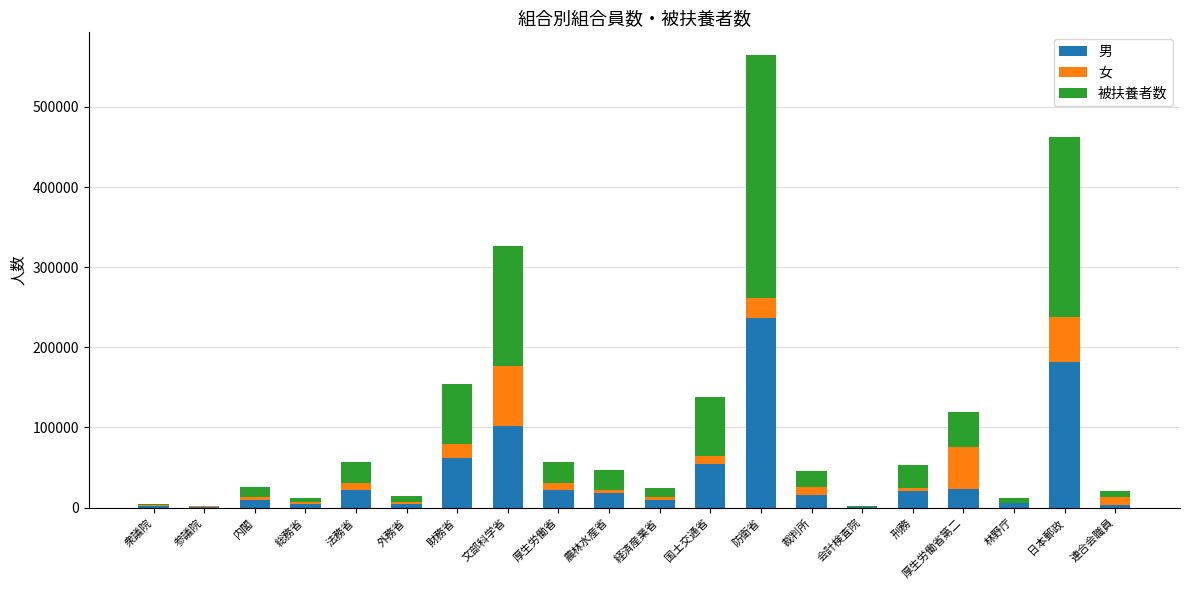

What is the highest value of the 男 series?

236358